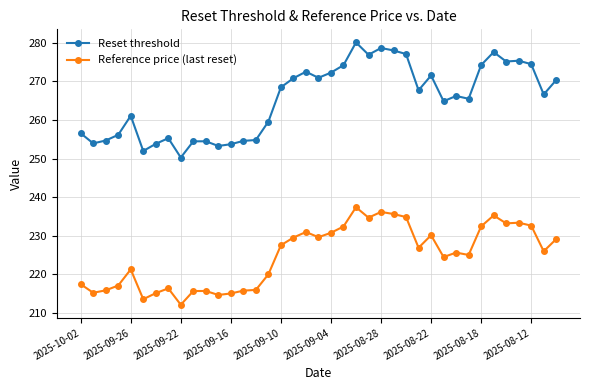

What is the highest value of the Reset threshold series?

280.1